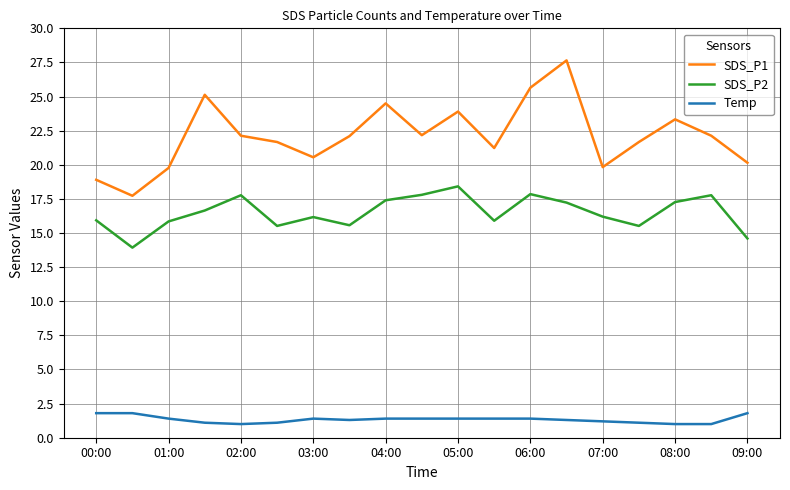

True or false: SDS_P1 and SDS_P2 intersect in this chart.

False